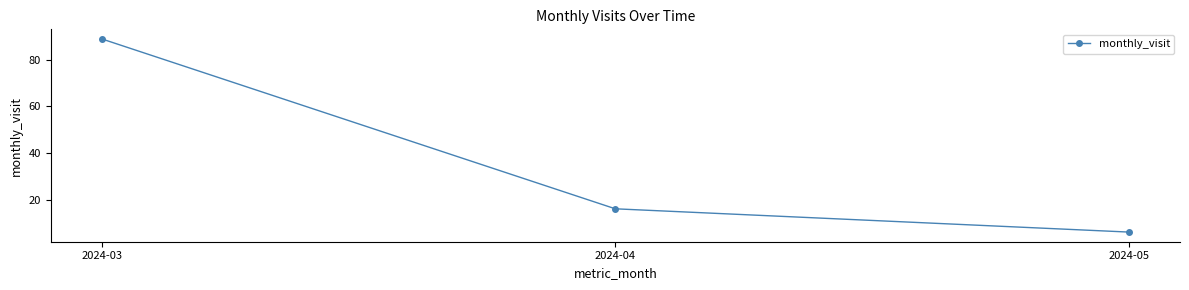

Which category has the lowest value across all series?

2024-05